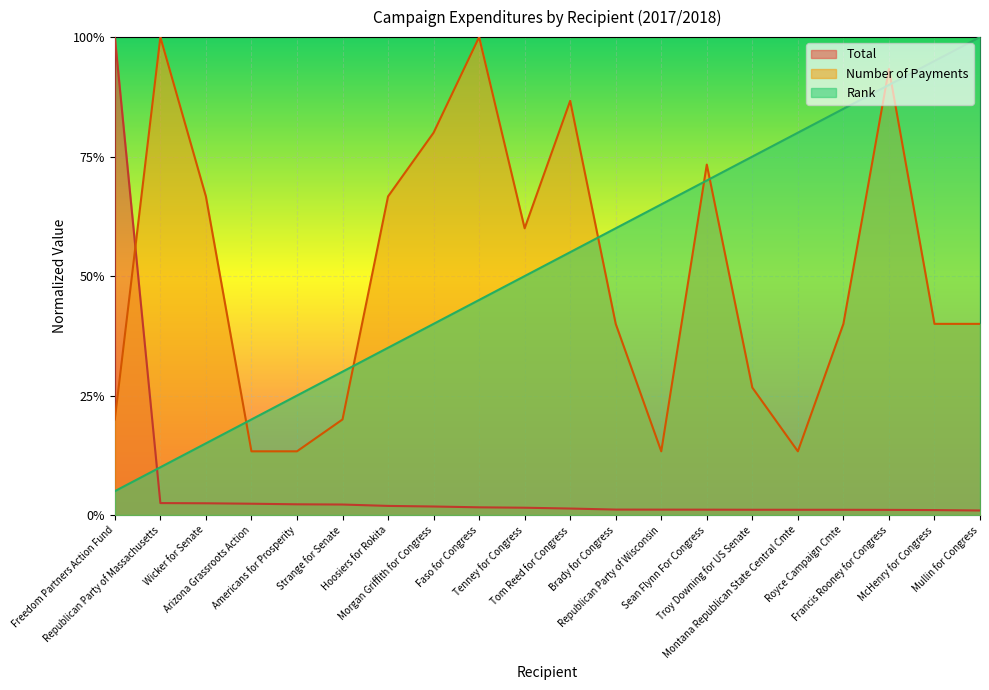

True or false: Total has a value of 1.0 at Freedom Partners Action Fund.

True